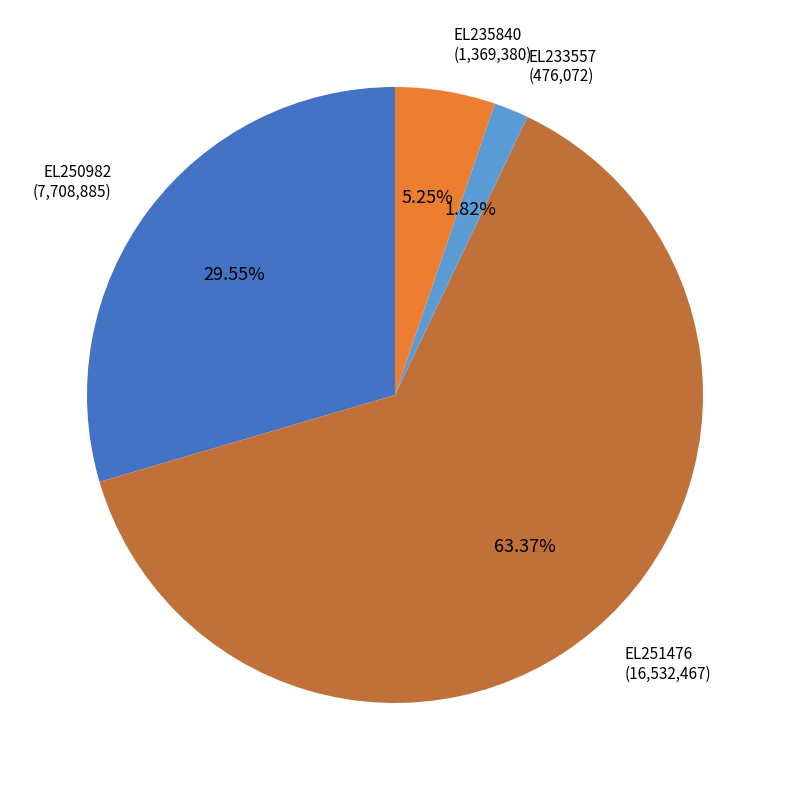

Is there any slice that represents more than half of the pie?

Yes